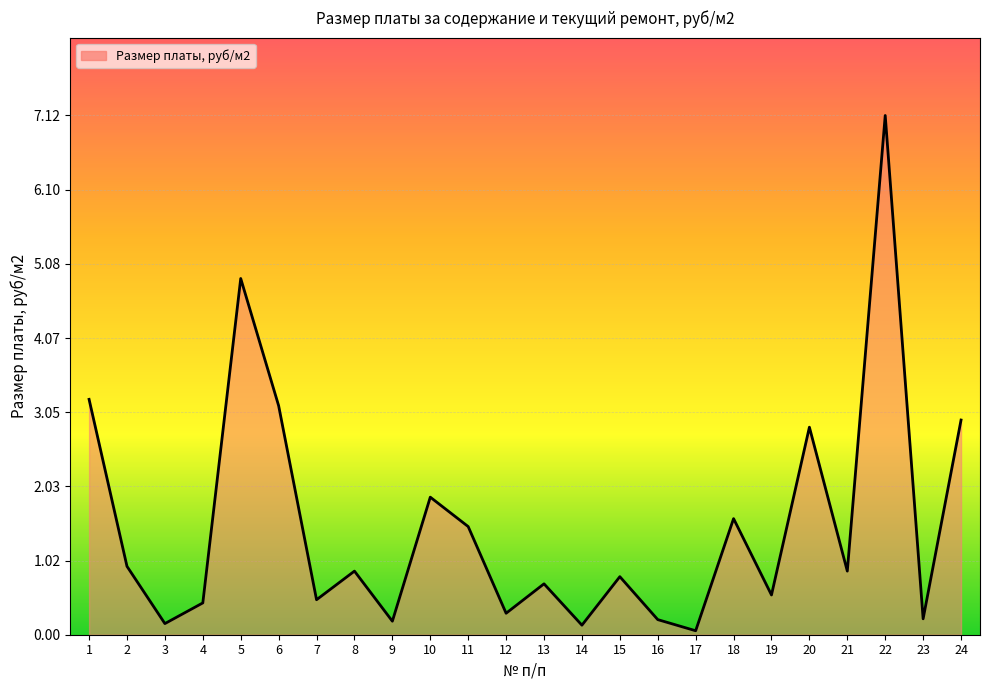

What is the sum of the values at 16 and 6?

3.3